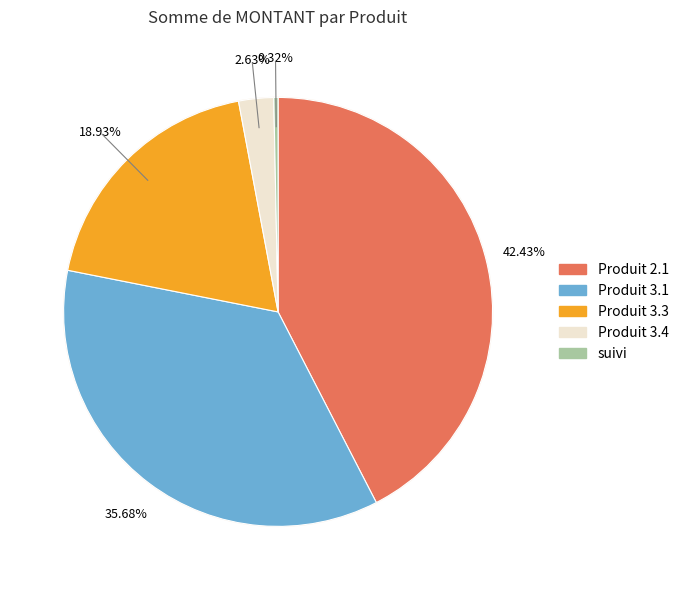

What is the change in value from Produit 3.4 to suivi?

-841.9